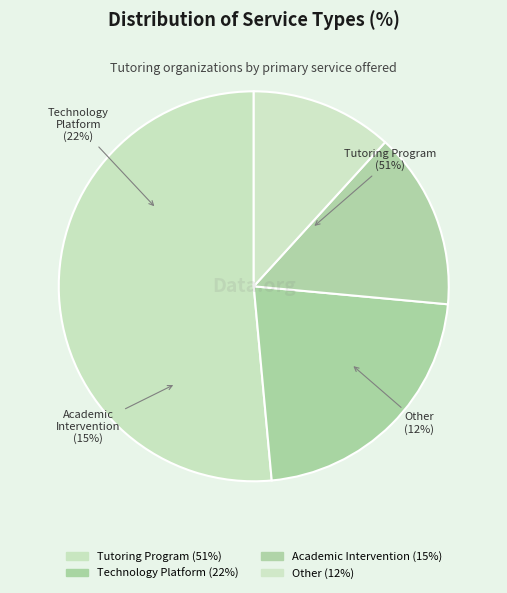

How much of the chart is everything except Technology Platform?

77.9%